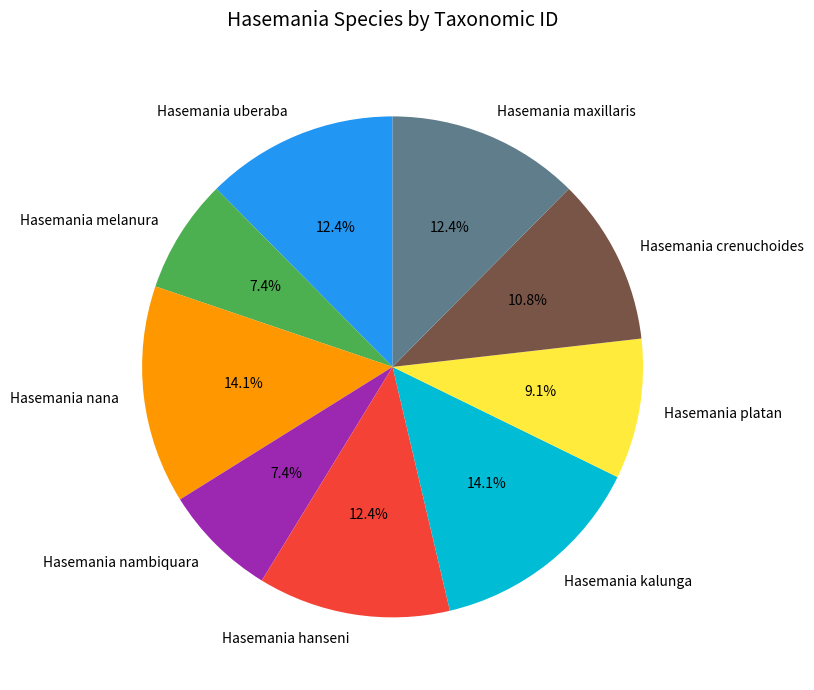

Between Hasemania melanura and Hasemania kalunga, which is larger?

Hasemania kalunga